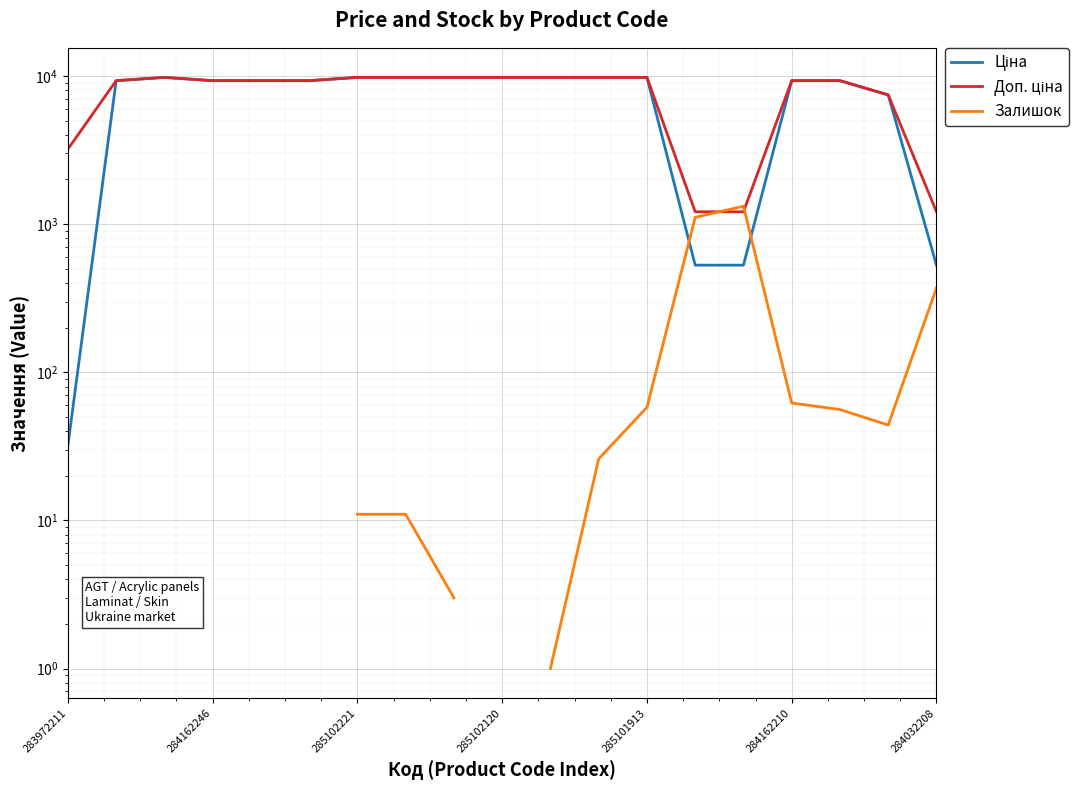

Count the number of categories in the chart.

19